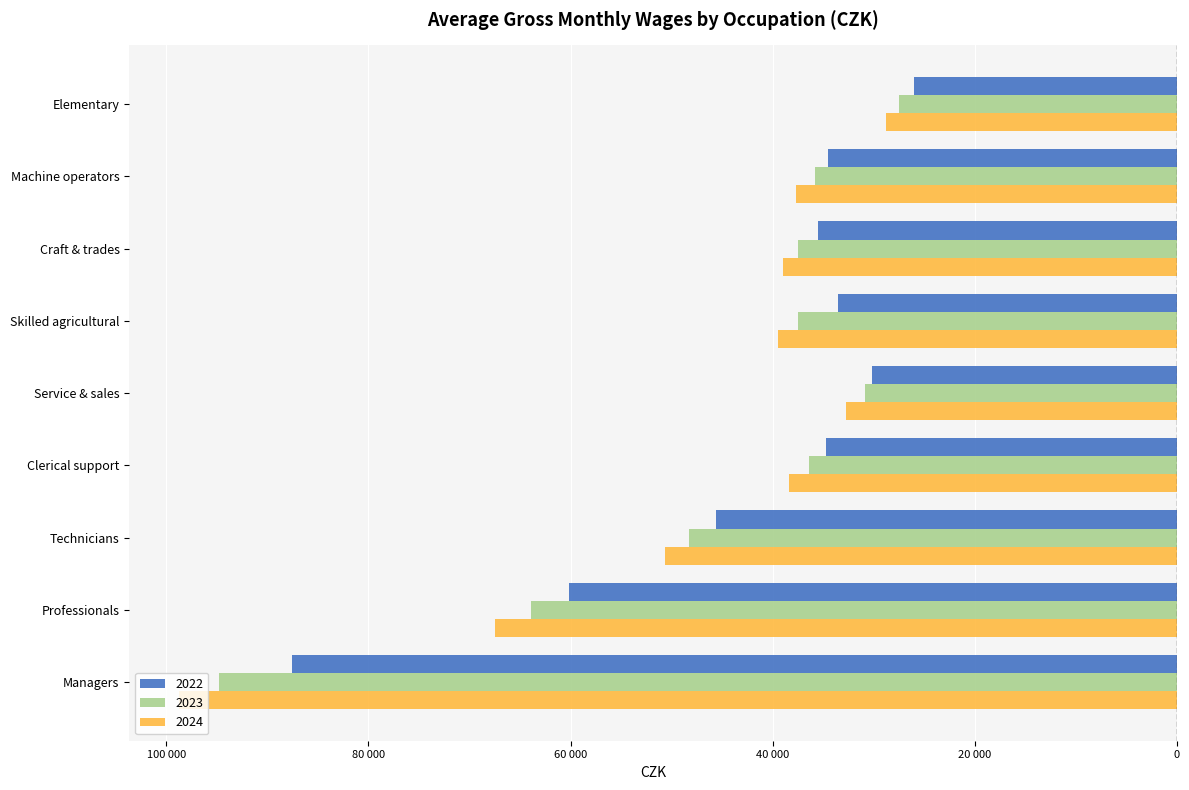

What are all the series names shown in the legend?

2022, 2023, 2024